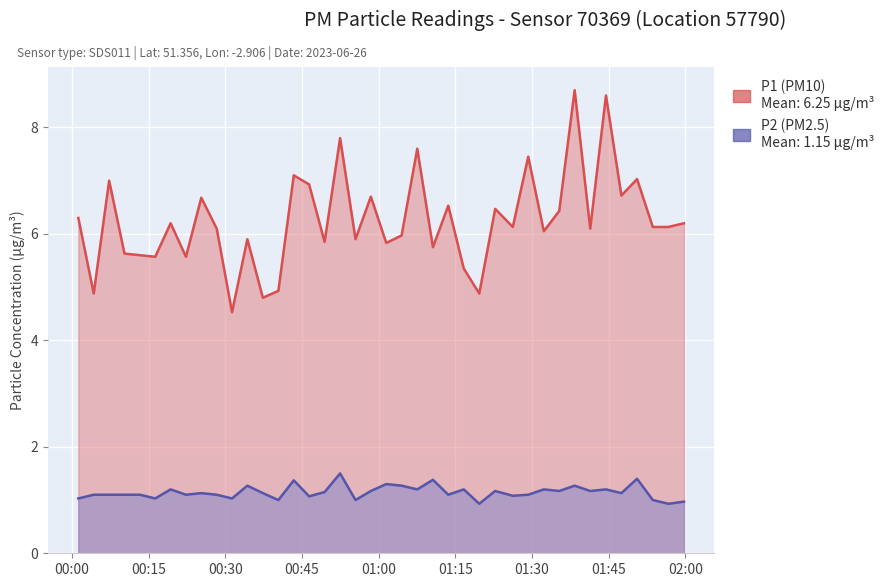

What is the average value of the P1 (PM10) series?

6.3